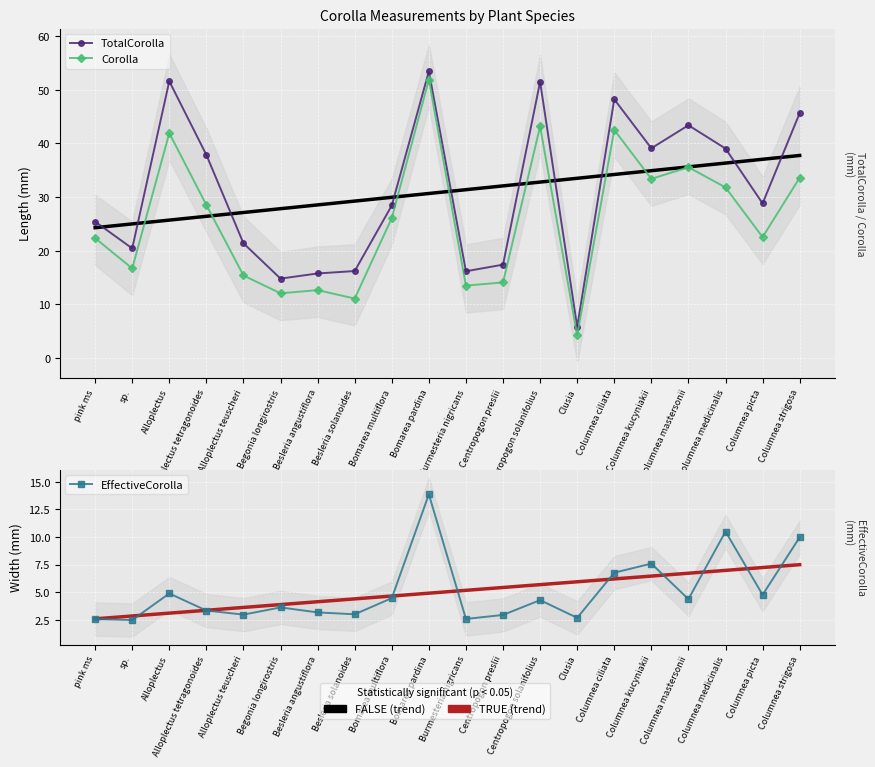

True or false: TotalCorolla and Corolla cross at least once.

False